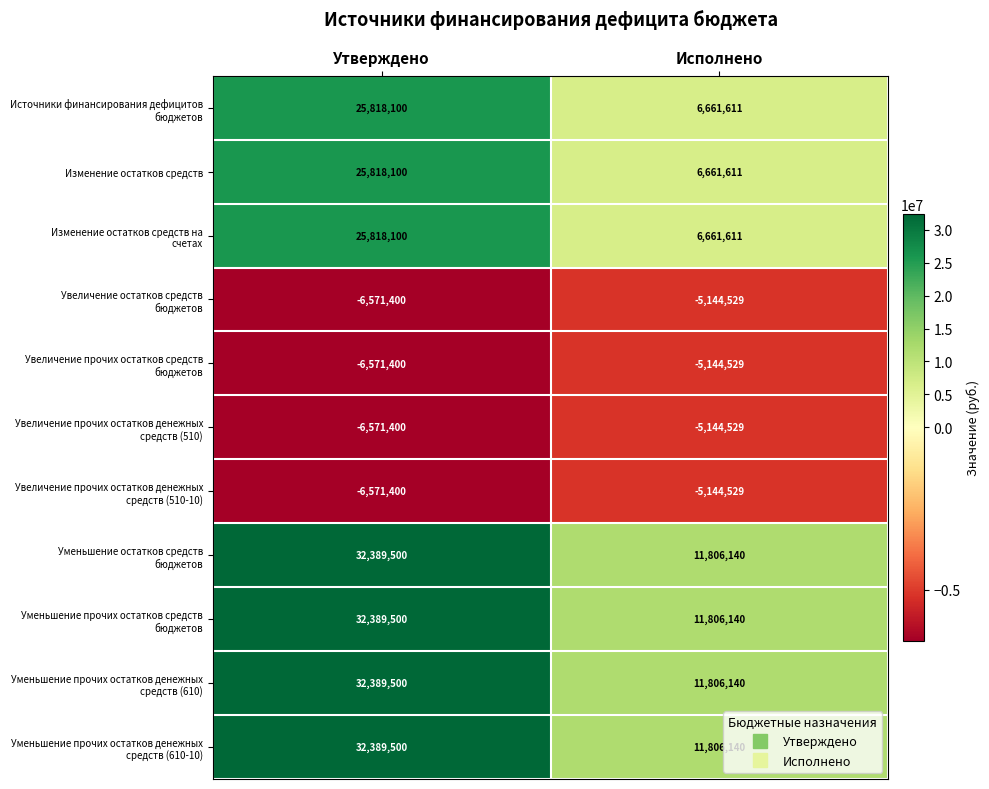

What is the spread (max minus min) of values at Исполнено?

16950669